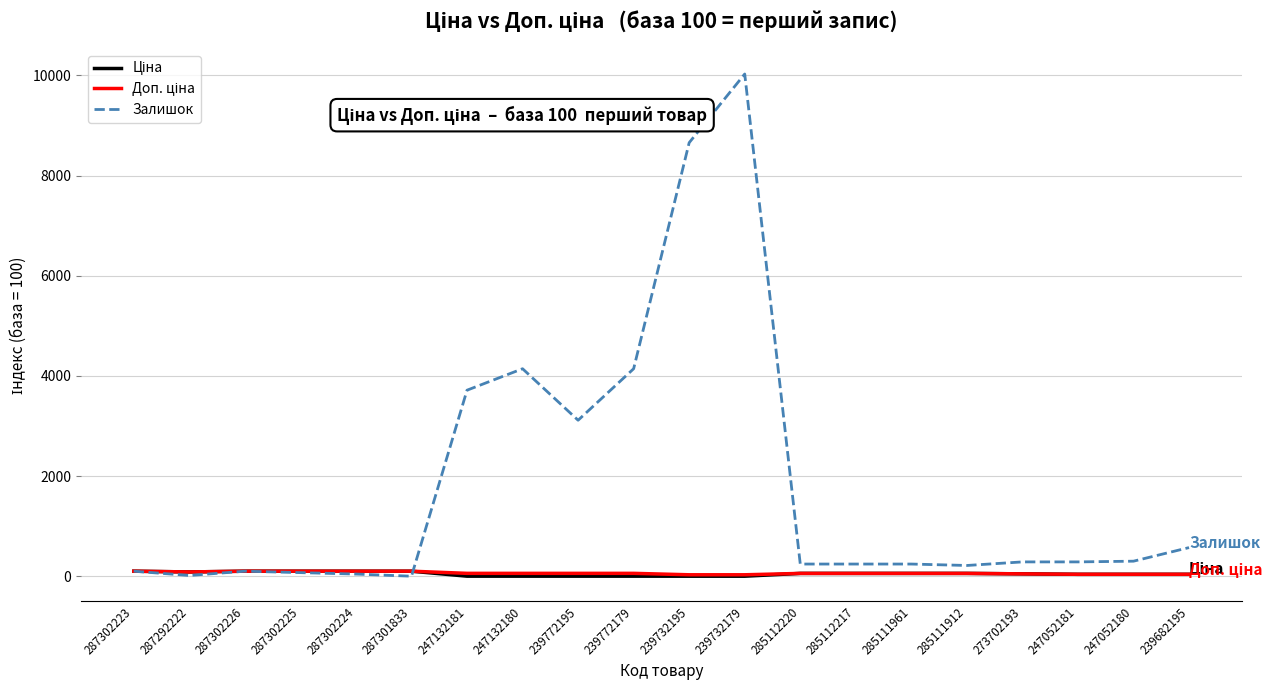

At how many categories does at least one series exceed 9437?

1